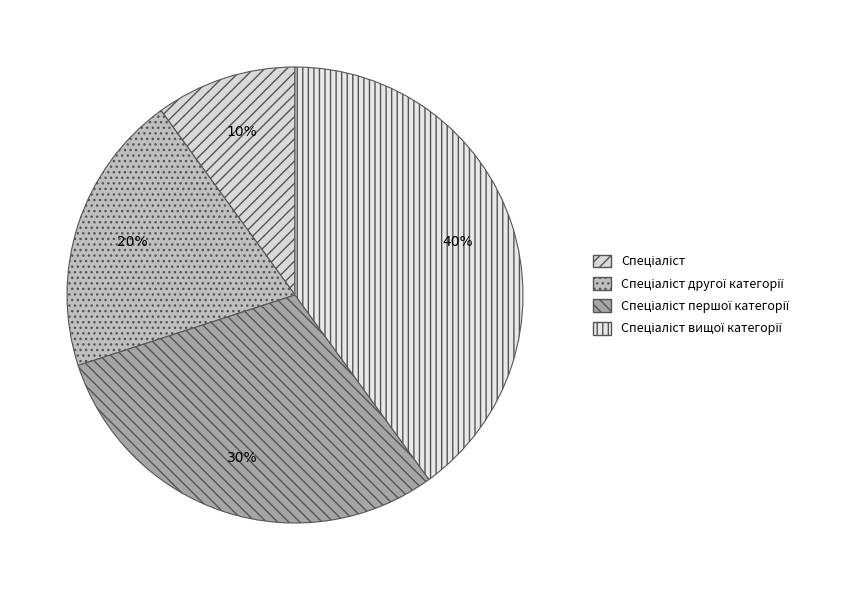

How many segments does this pie chart have?

4